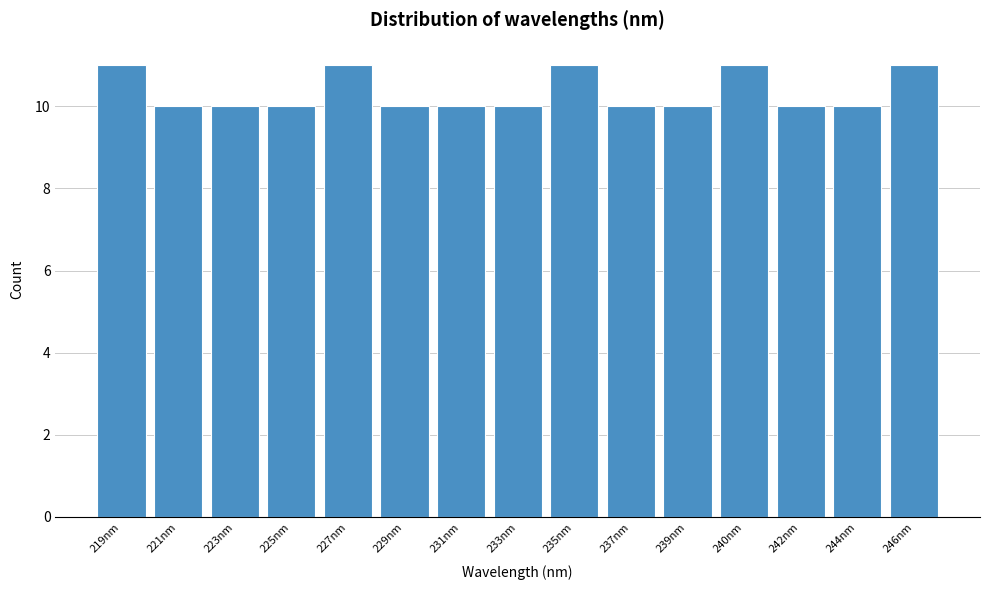

Reading left to right, list all the values displayed in this chart.

219nm=11	221nm=10	223nm=10	225nm=10	227nm=11	229nm=10	231nm=10	233nm=10	235nm=11	237nm=10	239nm=10	240nm=11	242nm=10	244nm=10	246nm=11